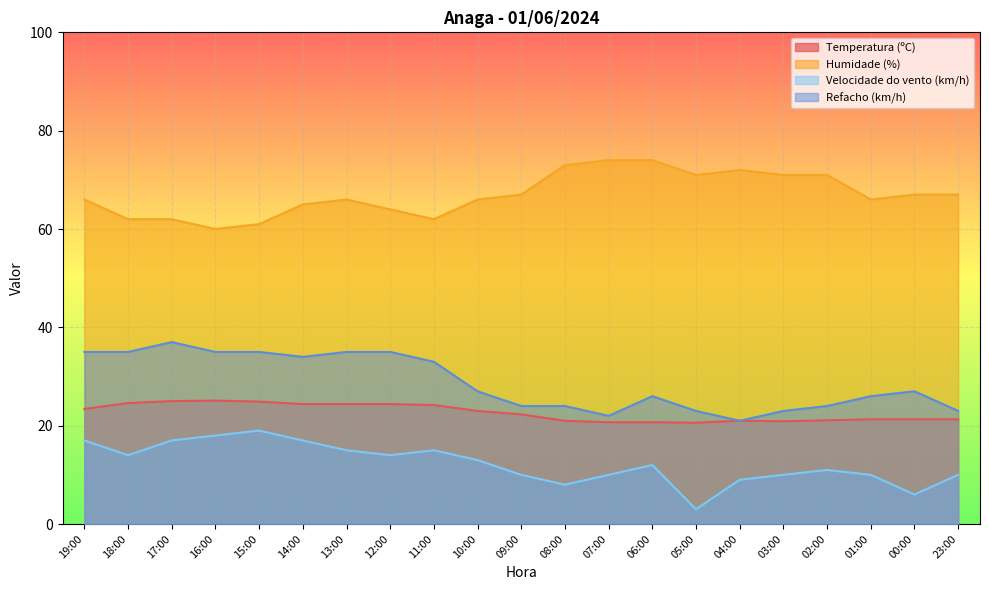

Is it true that Temperatura (ºC) equals 15.4 at 15:00?

False